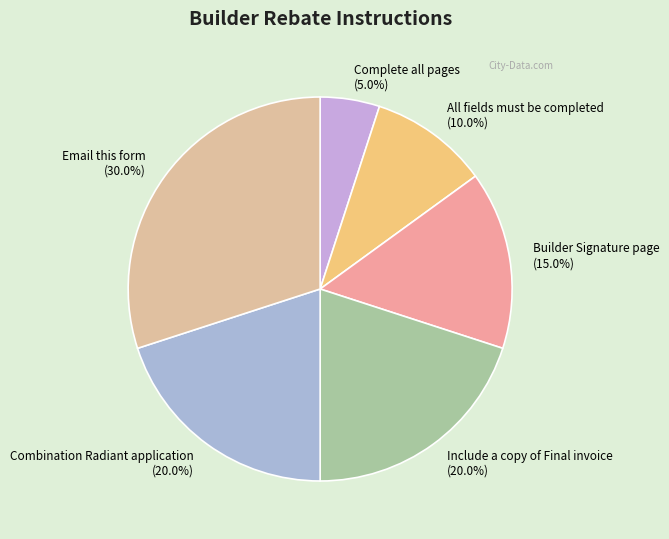

Count the number of slices in the pie.

6